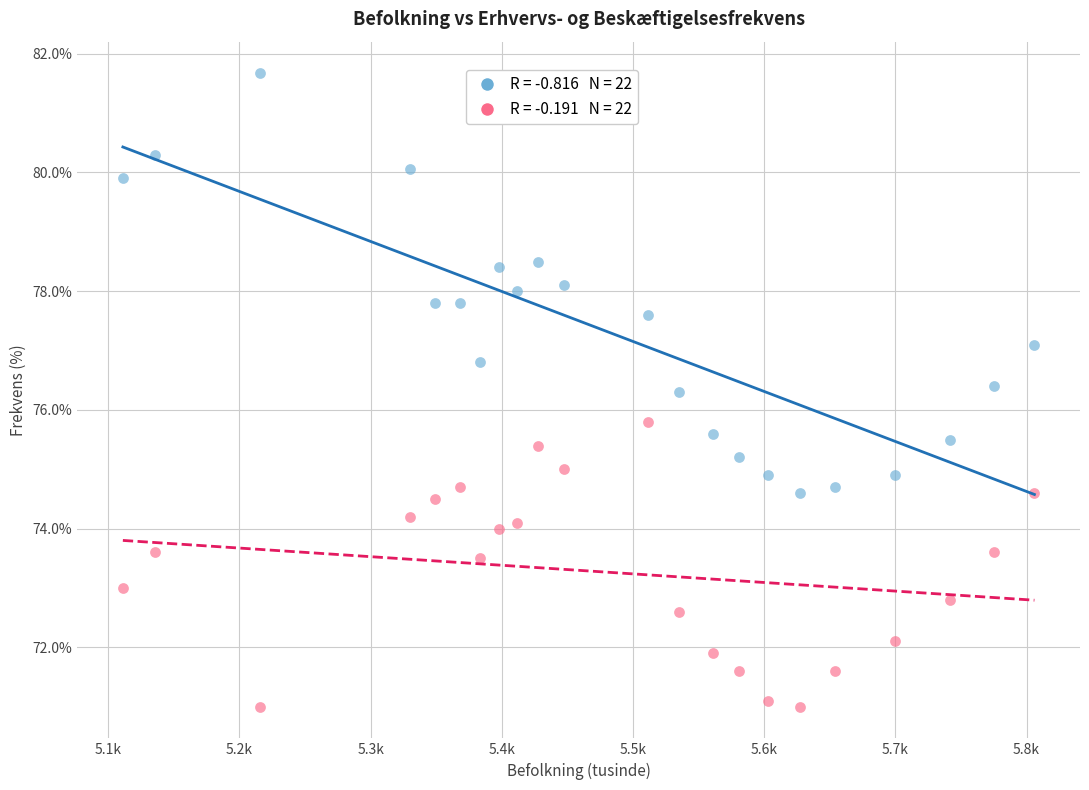

Across all data points, what is the range of Y values (max minus min)?

10.7